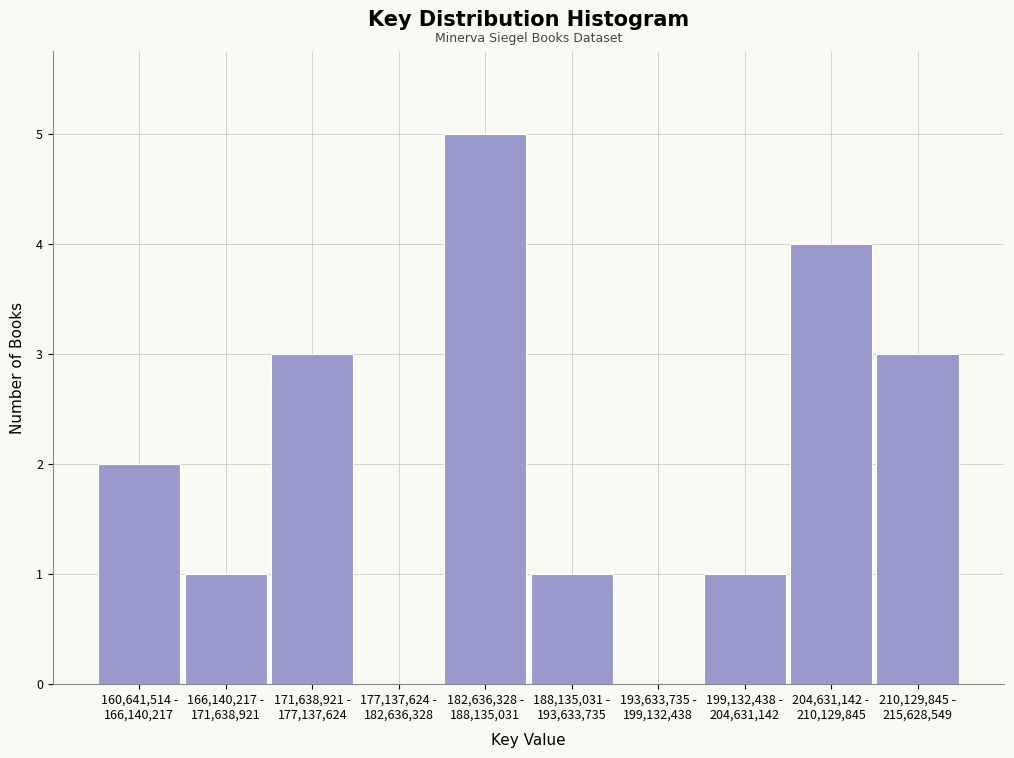

What is the sum of all values?

20